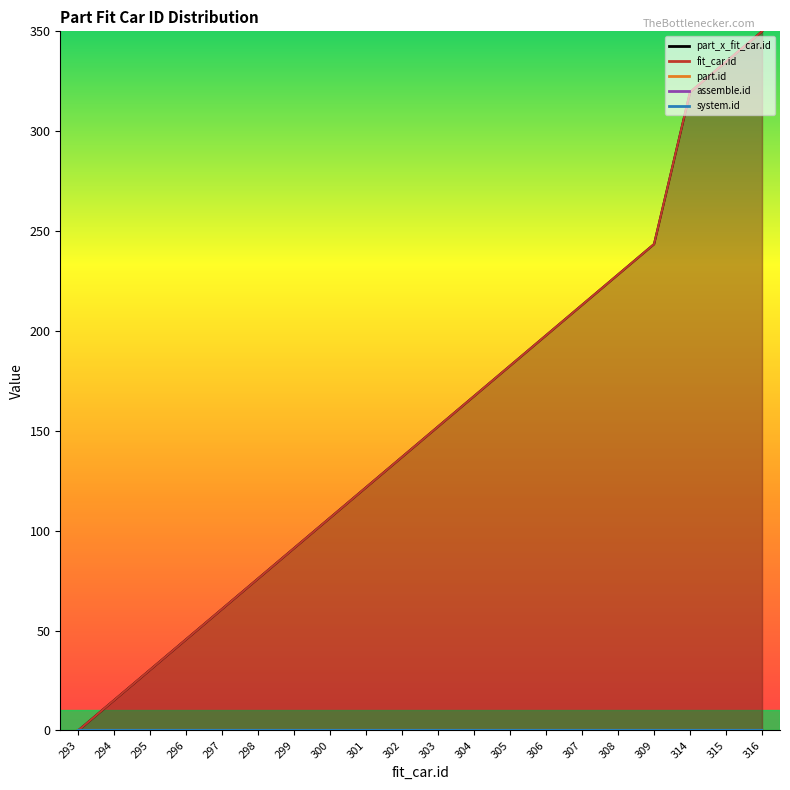

What are all the series names shown in the legend?

part_x_fit_car.id, fit_car.id, part.id, assemble.id, system.id